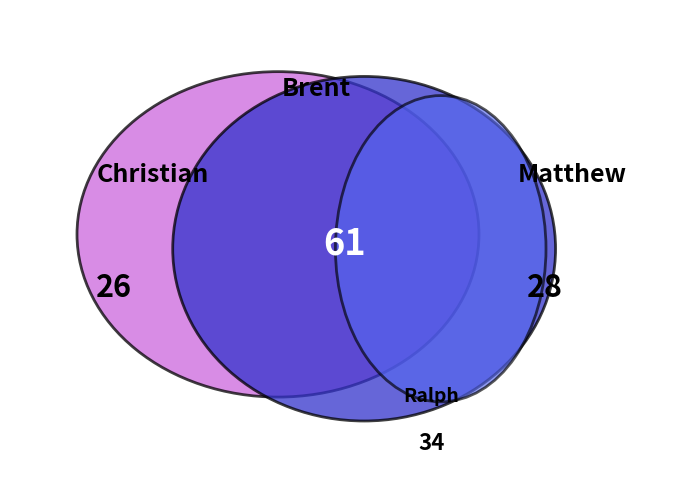

Is there any slice that represents more than half of the pie?

No